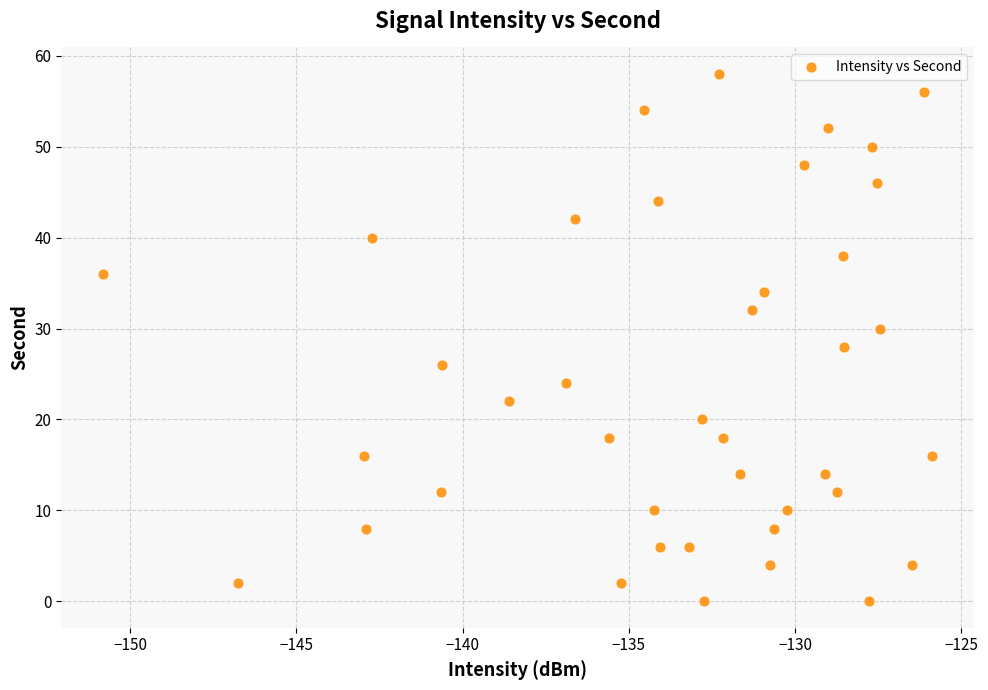

What is the range of Y values (max minus min)?

58